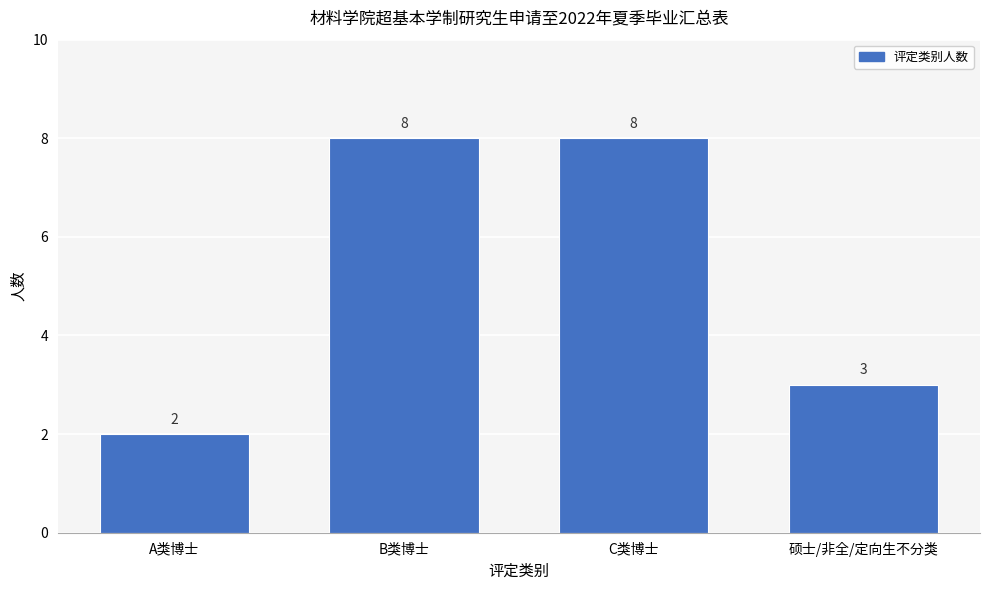

Reading left to right, list all the values displayed in this chart.

A类博士=2	B类博士=8	C类博士=8	硕士/非全/定向生不分类=3